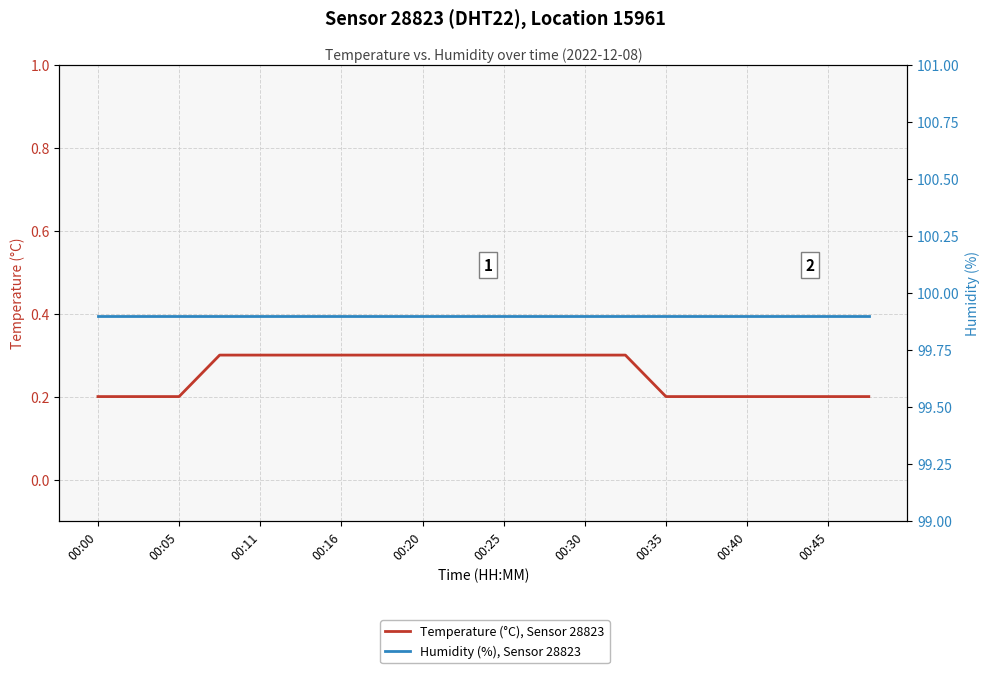

True or false: Temperature (°C), Sensor 28823 and Humidity (%), Sensor 28823 cross at least once.

False